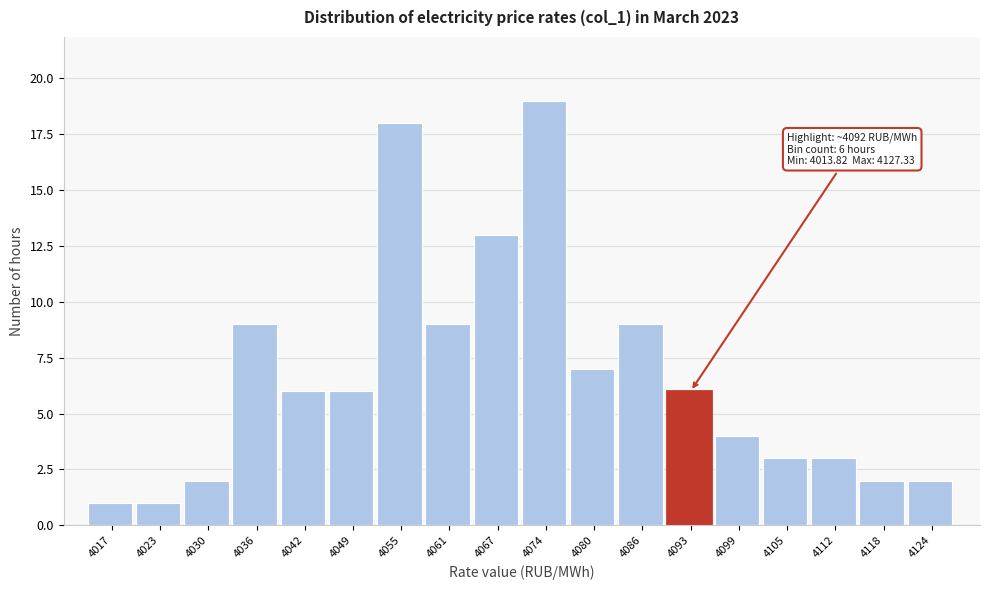

Which range on the x-axis has the tallest bar?

4071 to 4077